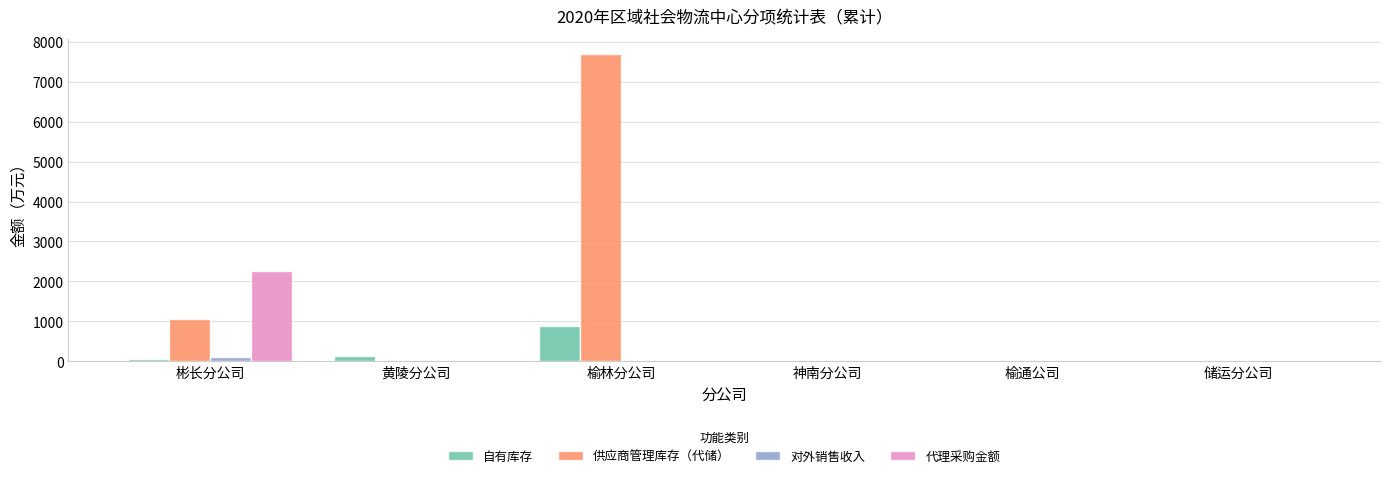

True or false: 对外销售收入 has a value of 0.0 at 榆通公司.

True